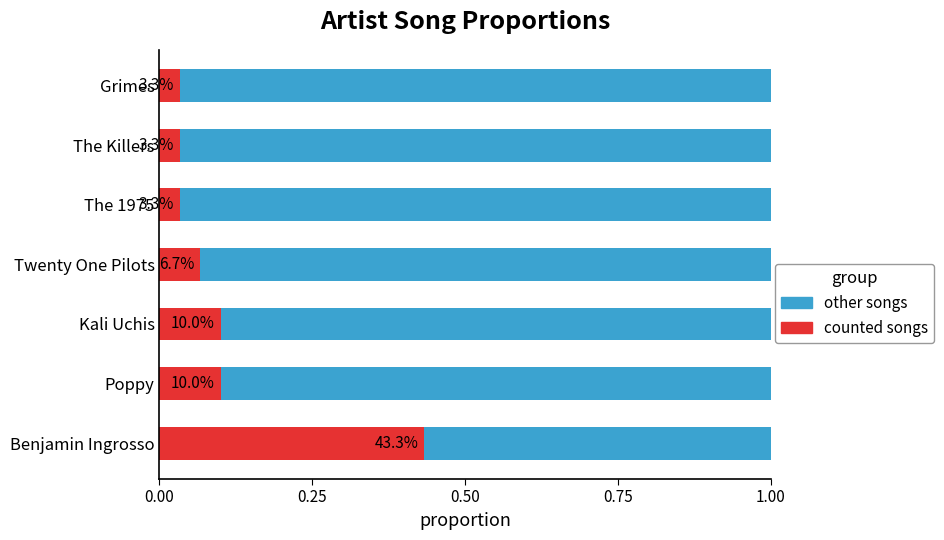

What are all the series names shown in the legend?

other songs, counted songs